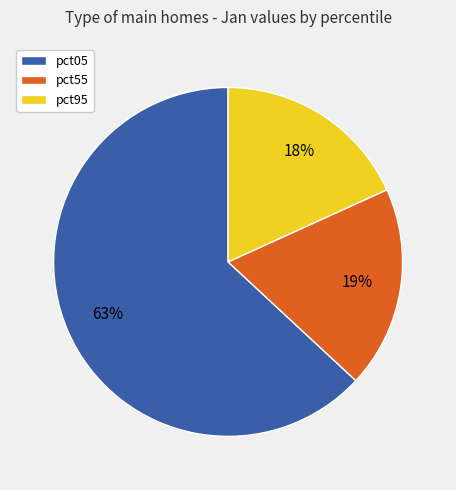

Is it true that pct05 is 68% of the pie?

False